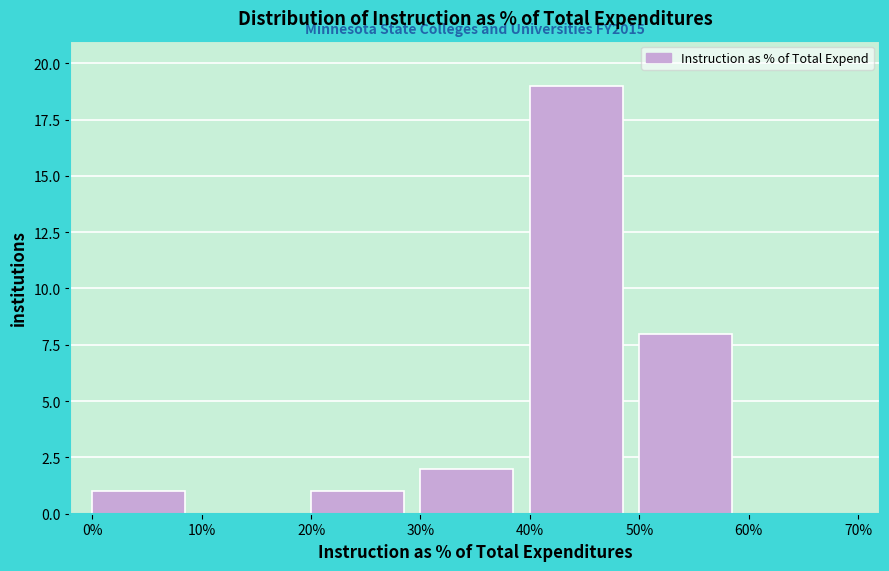

Reading right to left, list all the values displayed in this chart.

60%=0	50%=8	40%=19	30%=2	20%=1	10%=0	0%=1